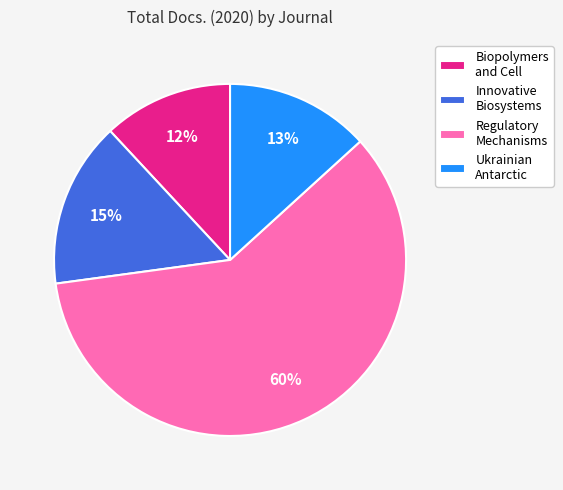

Combined, do Ukrainian Antarctic and Regulatory Mechanisms account for over 50%?

Yes